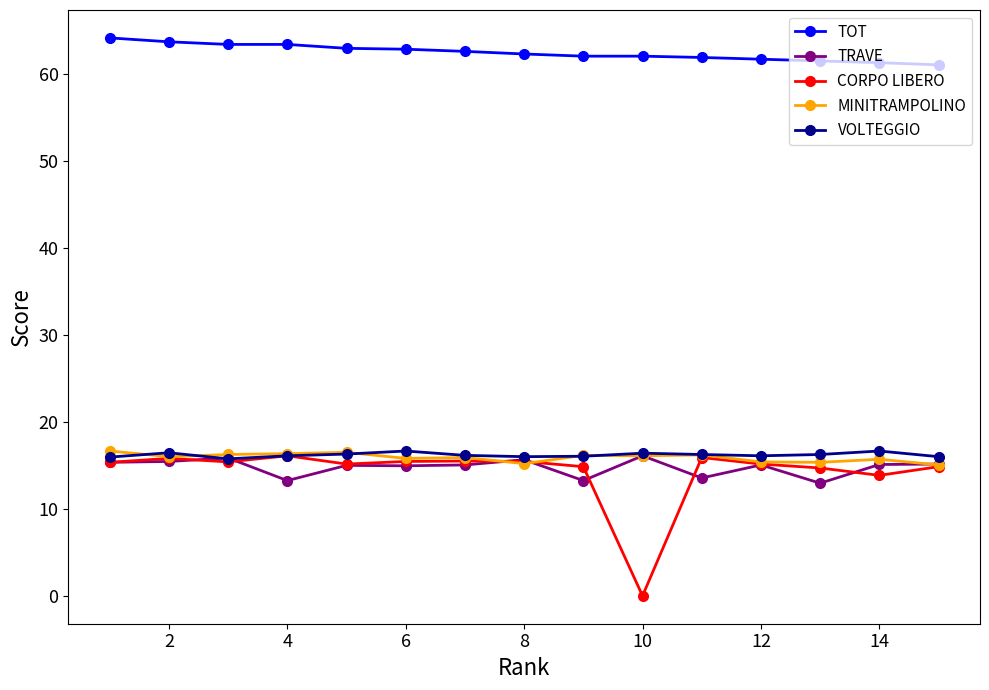

Which series has the largest total across all categories?

TOT